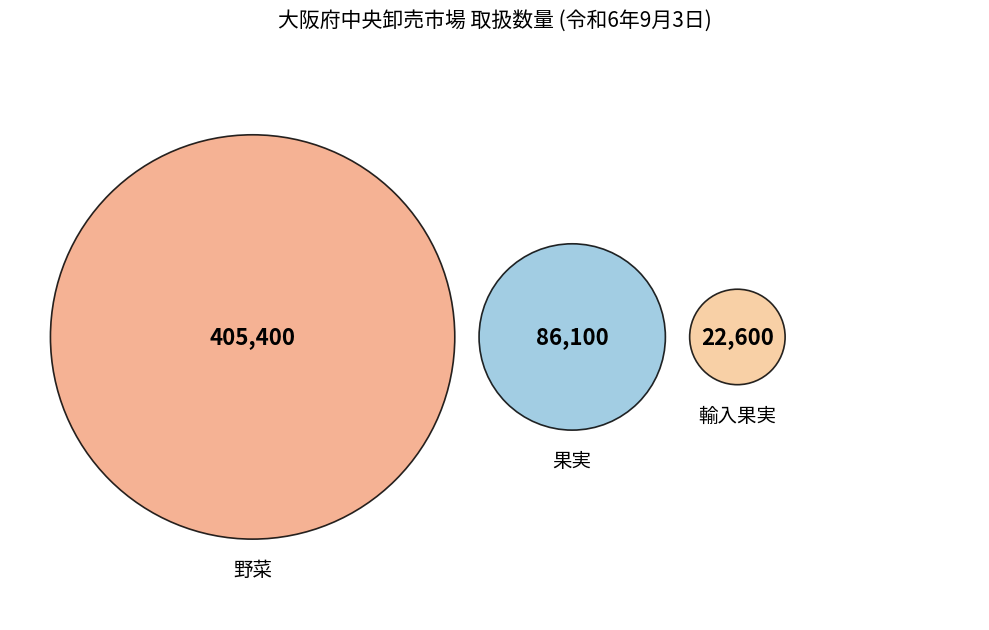

Which category has the smallest portion of the pie?

輸入果実